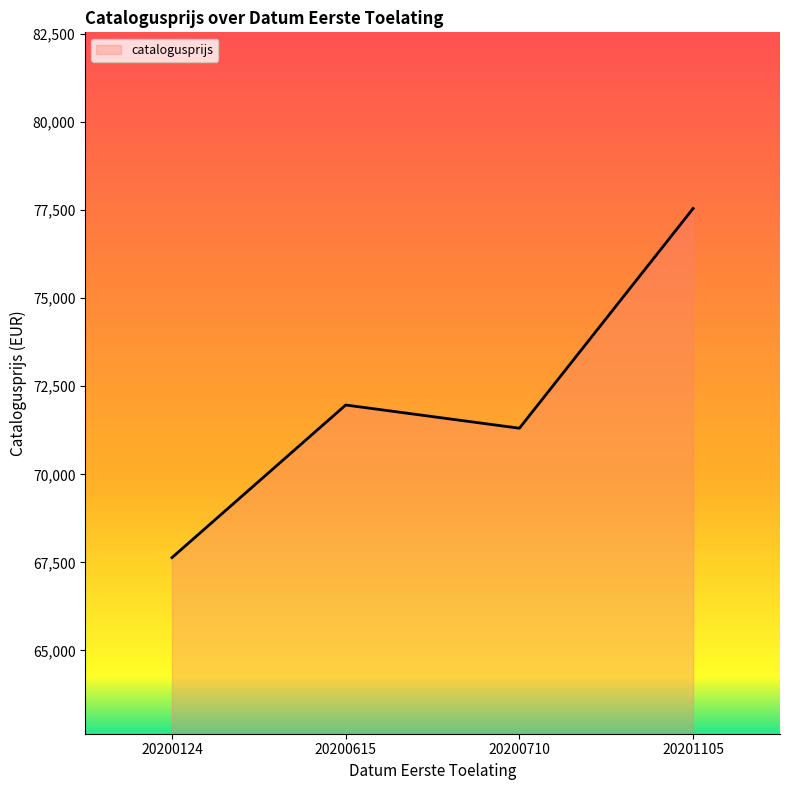

Reading right to left, transcribe all the data shown in this chart.

20201105=77548	20200710=71309	20200615=71968	20200124=67636